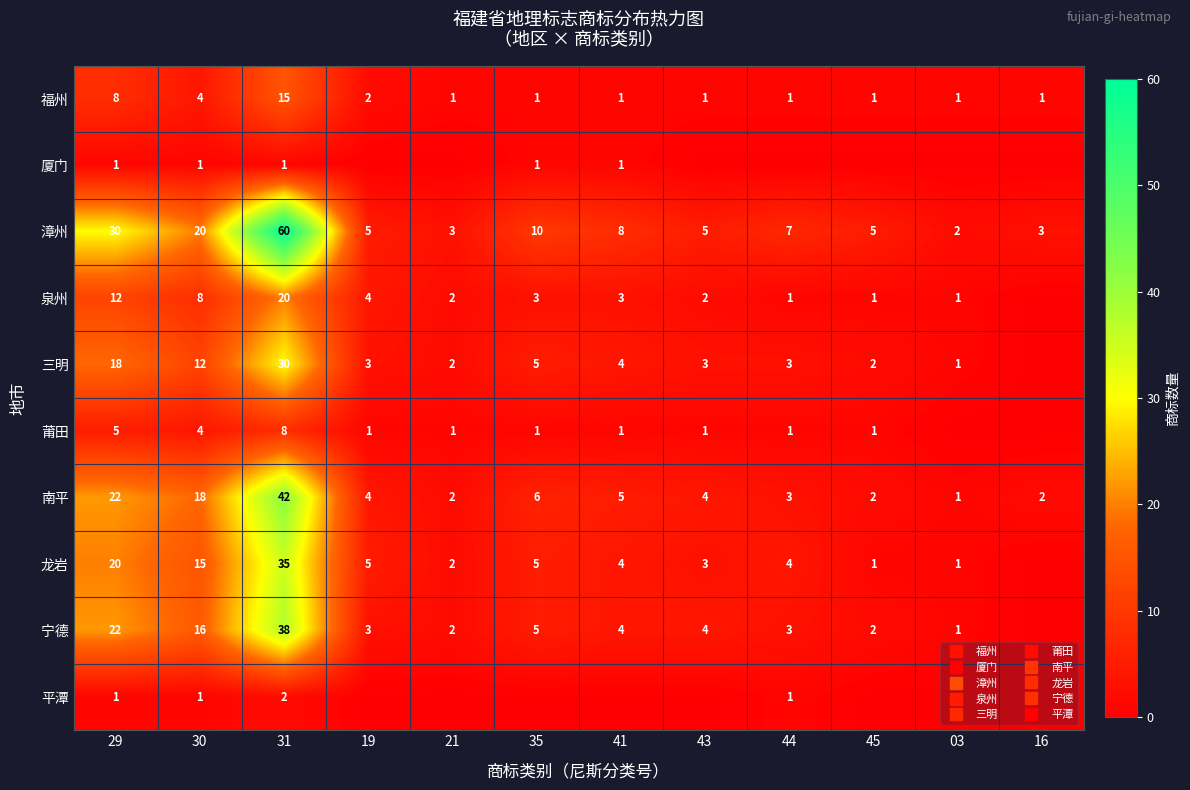

Which series changed the most between 43 and 16?

宁德